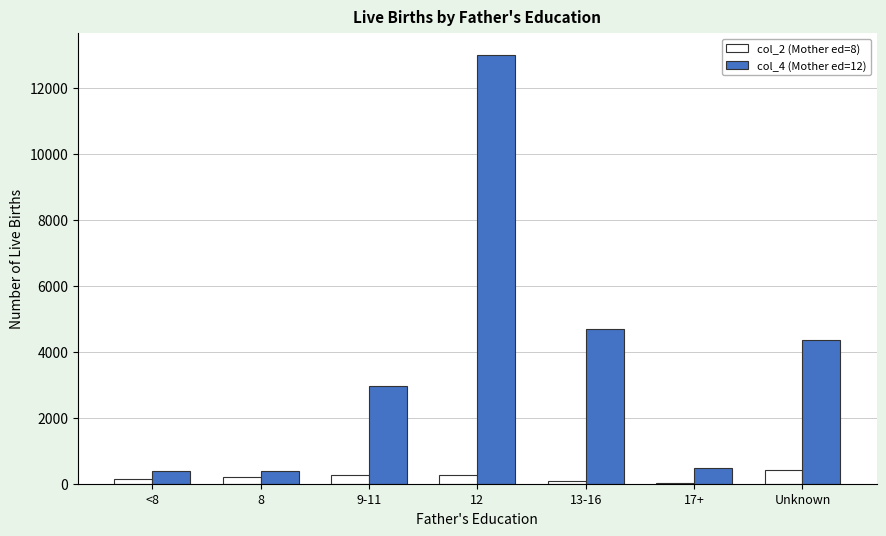

What is the greatest value displayed?

12992